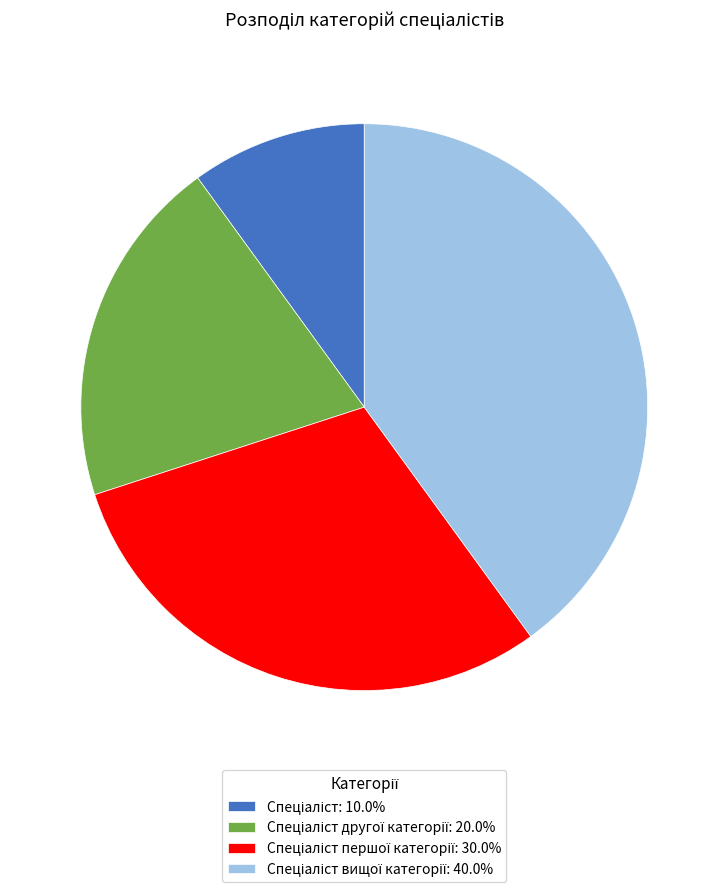

Is there any slice that represents more than half of the pie?

No